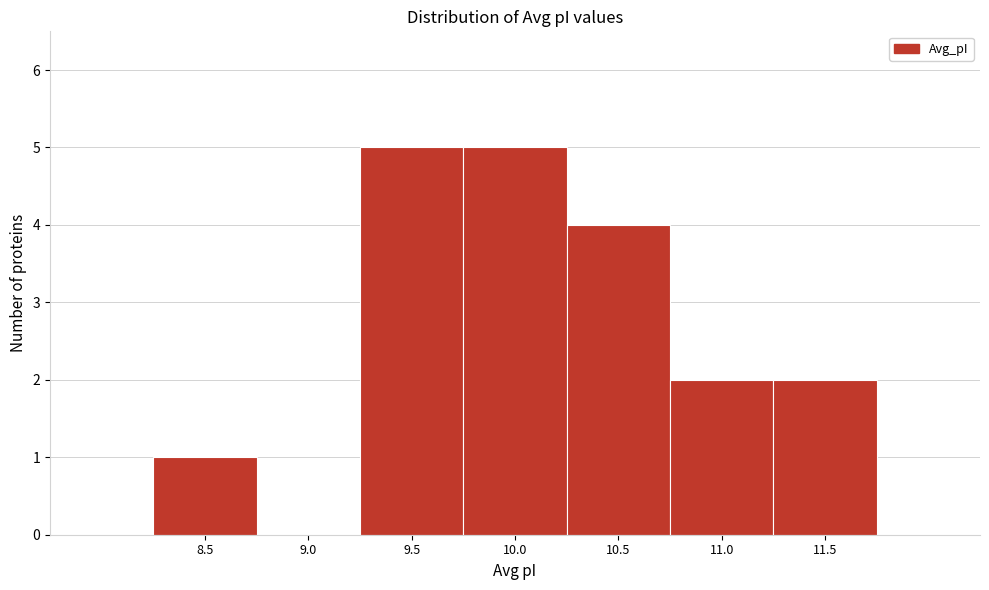

Reading left to right, what are all the values shown in this chart?

8.5=1	9.0=0	9.5=5	10.0=5	10.5=4	11.0=2	11.5=2